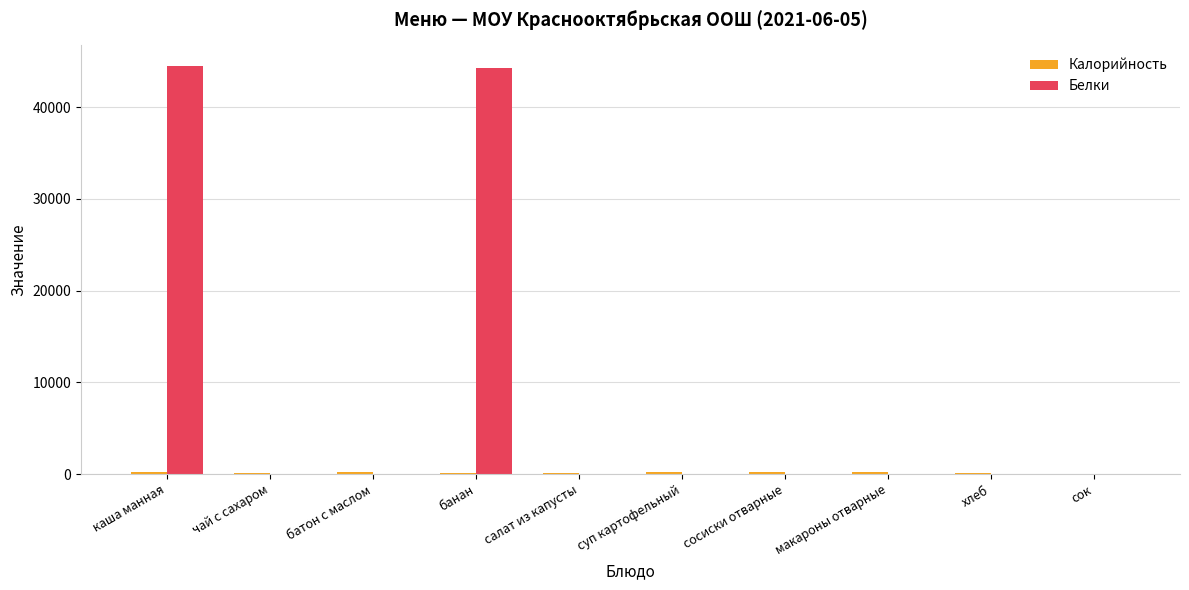

Are the bars grouped side by side (vs. stacked)?

Yes